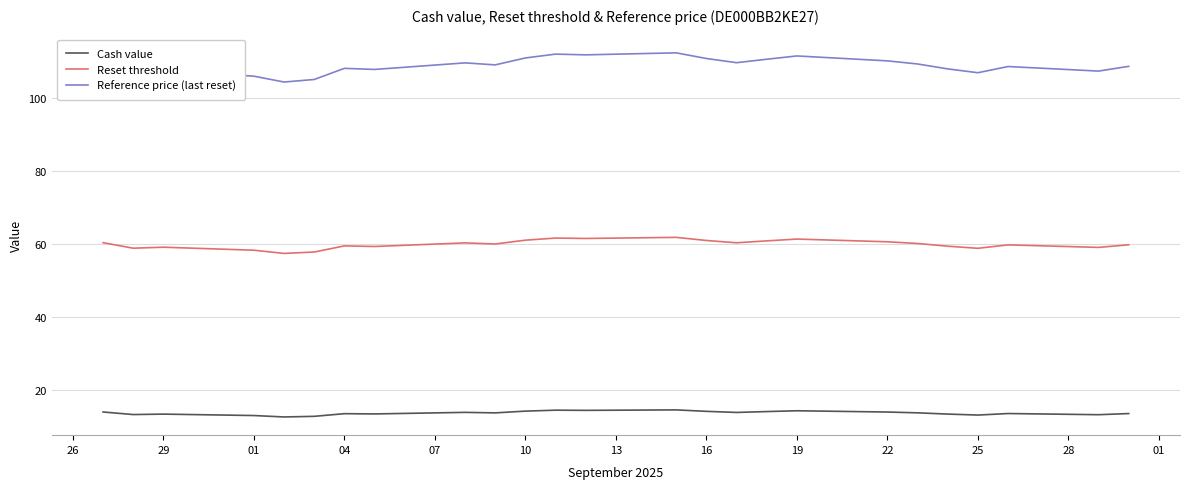

How many lines are shown in the chart?

3